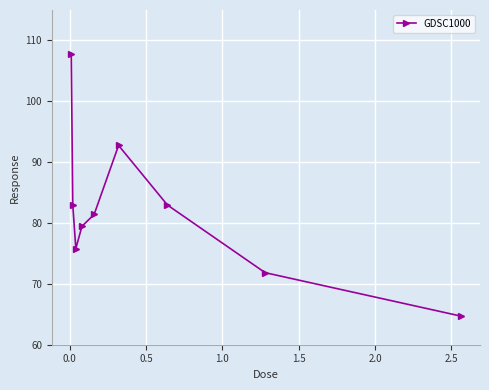

What is the difference between the second highest and minimum values?

28.0